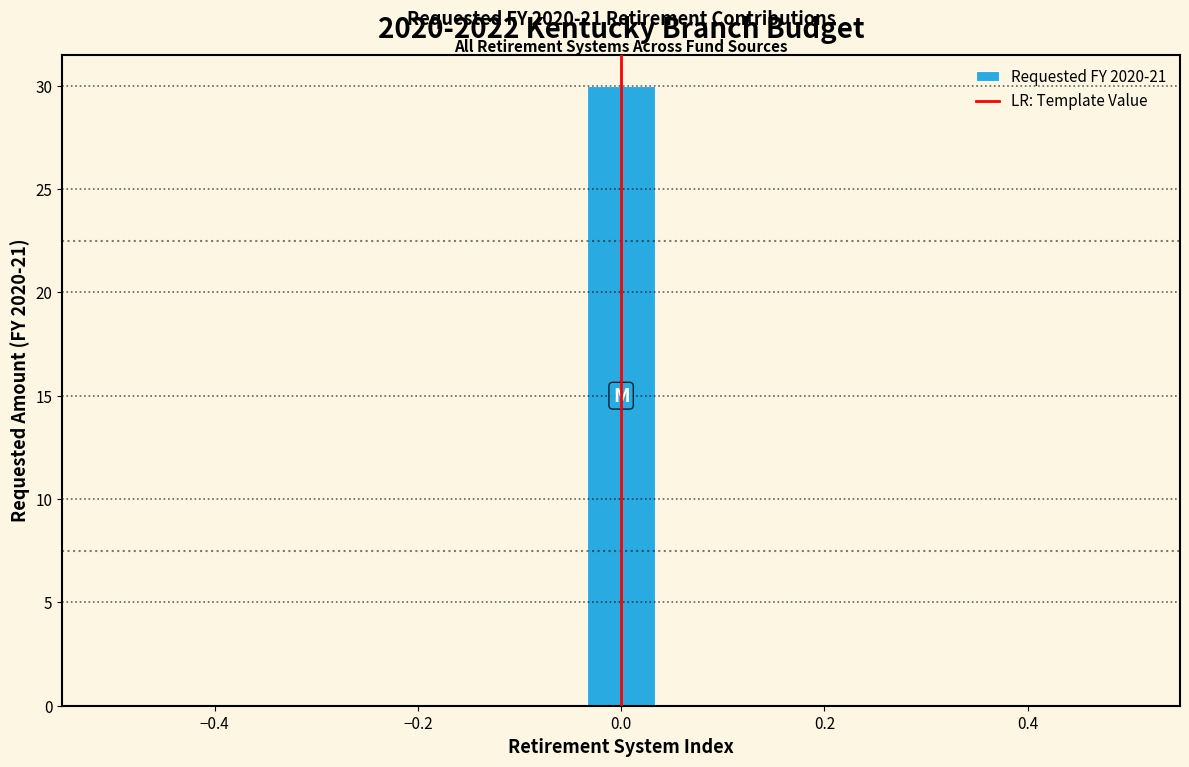

Read against the x-axis, roughly where is the centre of the tallest bar?

0.00